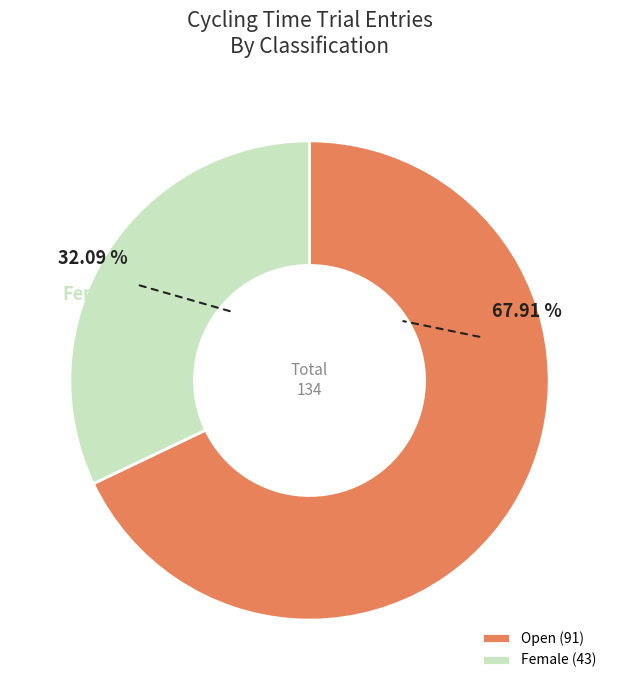

Between Open and Female, which is larger?

Open